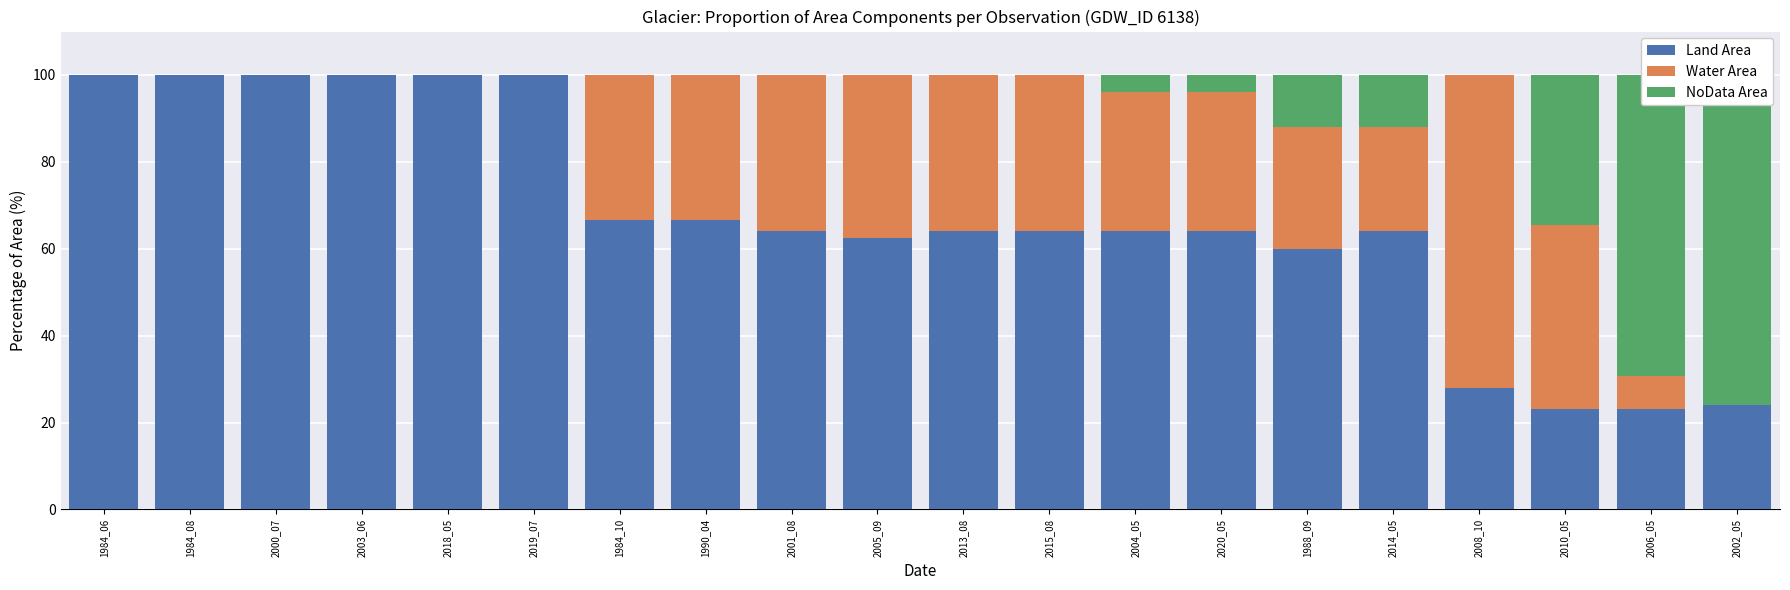

Where does the Water Area series first go above 32?

1984_10